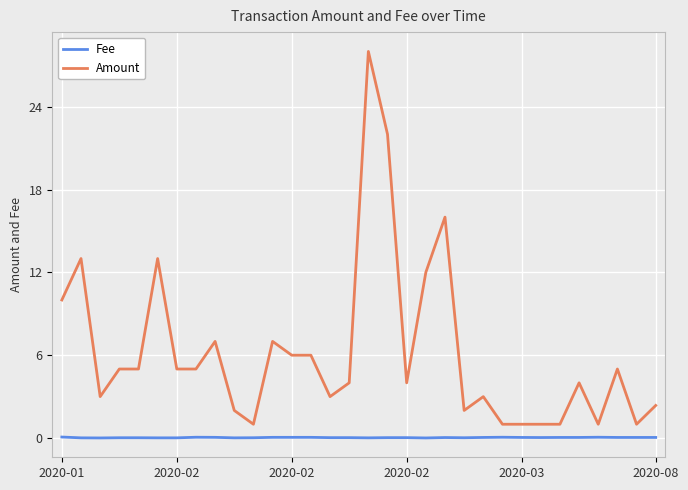

List the series in order of their overall mean, lowest first.

Fee, Amount